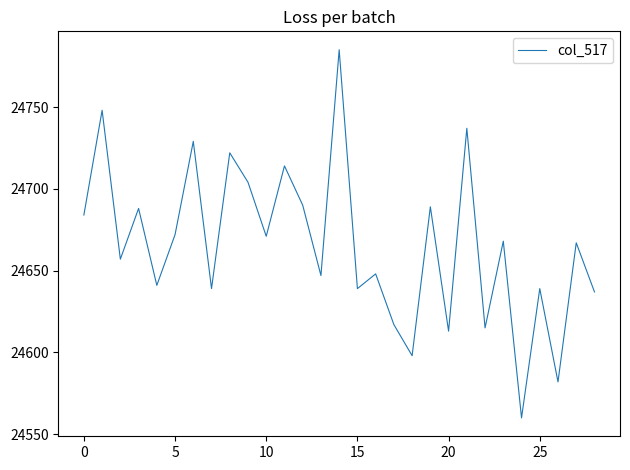

What is the maximum value shown in the chart?

24785